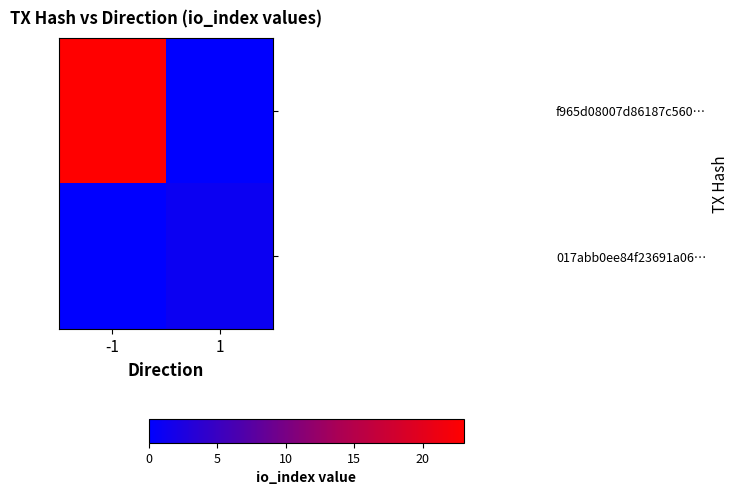

Reading left to right, list all the values displayed in this chart.

f965d08007d86187c560…: -1=23	1=0
017abb0ee84f23691a06…: -1=0	1=1